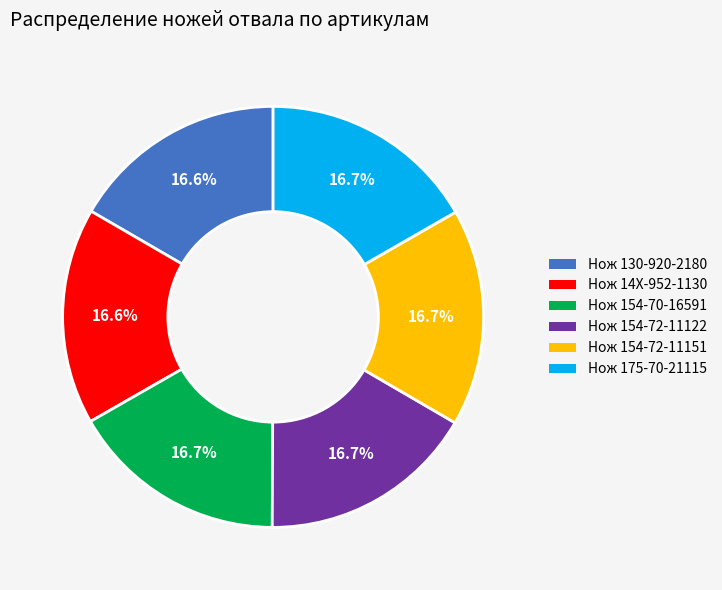

Is Нож 14X-952-1130 the majority of the pie?

No